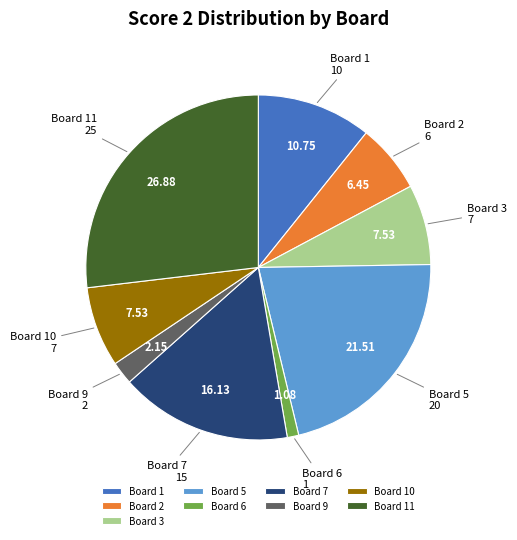

What is the ratio of the value at Board 7 to the value at Board 5?

0.8